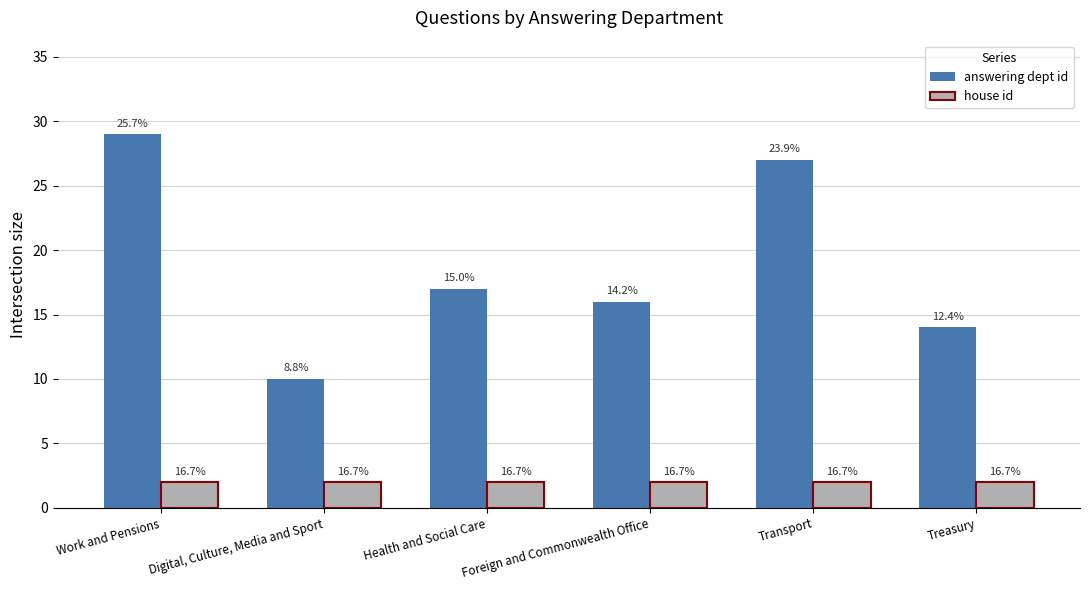

How many bars are there in total?

12